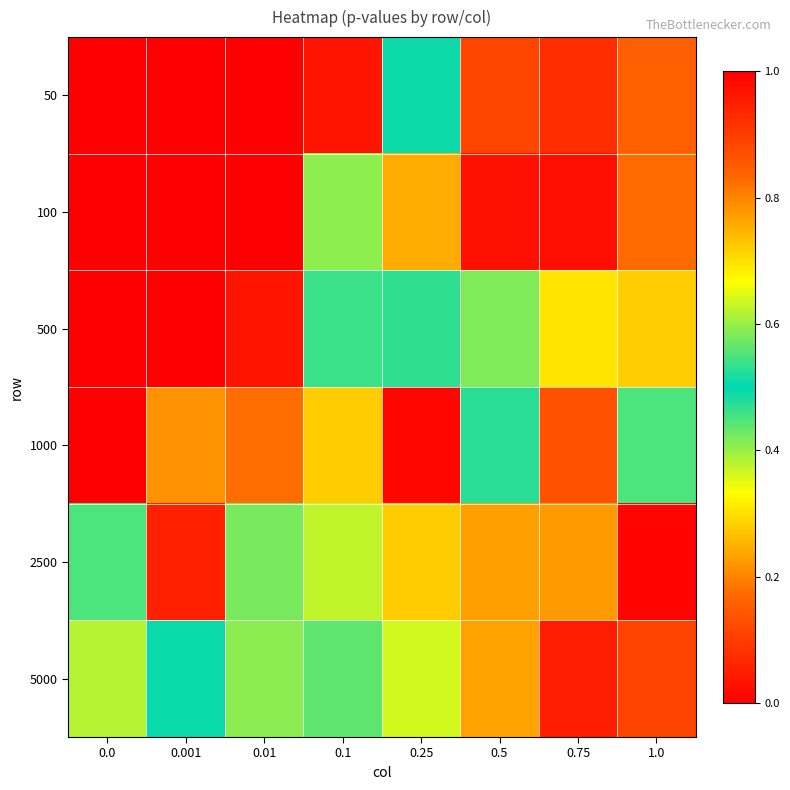

Reading left to right, transcribe all the data shown in this chart.

50: 0.0=0.0	0.001=0.0	0.01=0.0	0.1=0.0	0.25=0.5	0.5=0.1	0.75=0.1	1.0=0.8
100: 0.0=0.0	0.001=0.0	0.01=0.0	0.1=0.6	0.25=0.8	0.5=0.0	0.75=1.0	1.0=0.2
500: 0.0=0.0	0.001=0.0	0.01=0.0	0.1=0.5	0.25=0.5	0.5=0.4	0.75=0.7	1.0=0.7
1000: 0.0=0.0	0.001=0.2	0.01=0.2	0.1=0.3	0.25=1.0	0.5=0.5	0.75=0.9	1.0=0.6
2500: 0.0=0.5	0.001=0.1	0.01=0.6	0.1=0.4	0.25=0.7	0.5=0.2	0.75=0.2	1.0=1.0
5000: 0.0=0.4	0.001=0.5	0.01=0.6	0.1=0.4	0.25=0.6	0.5=0.8	0.75=0.0	1.0=0.9